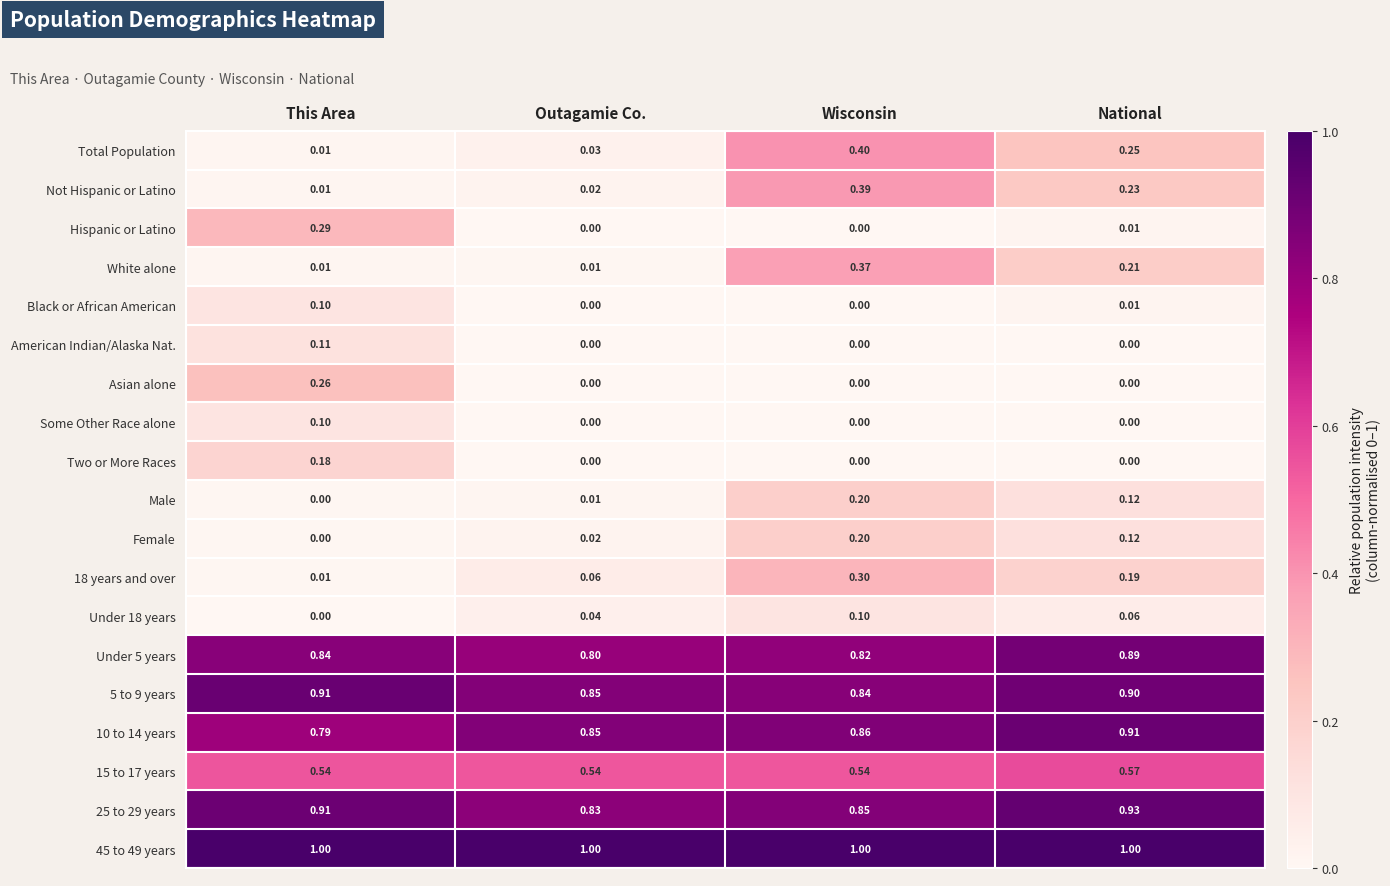

Which category has the highest value in the Some Other Race alone series?

This Area